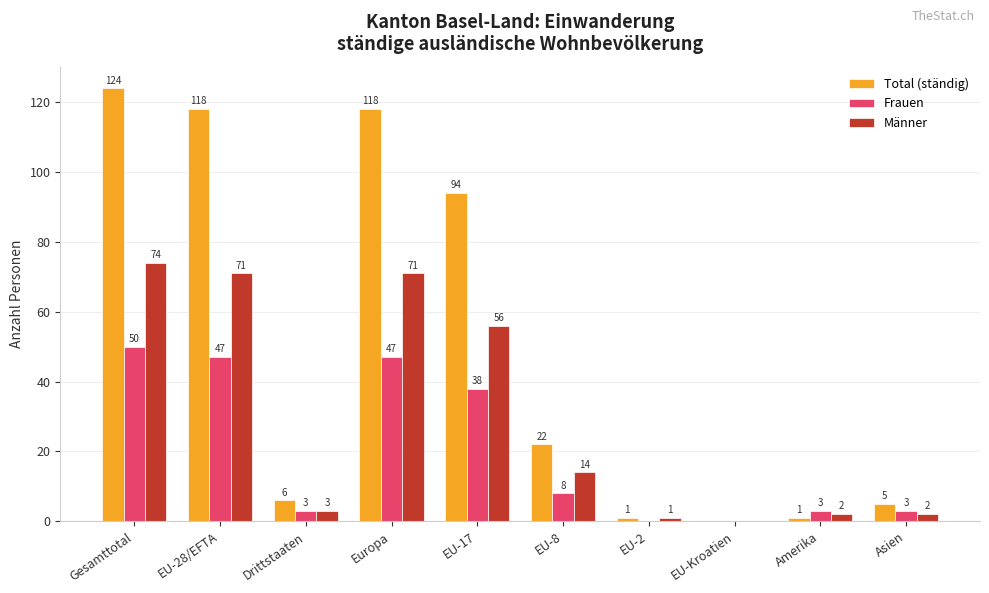

At which label does Männer reach its peak?

Gesamttotal